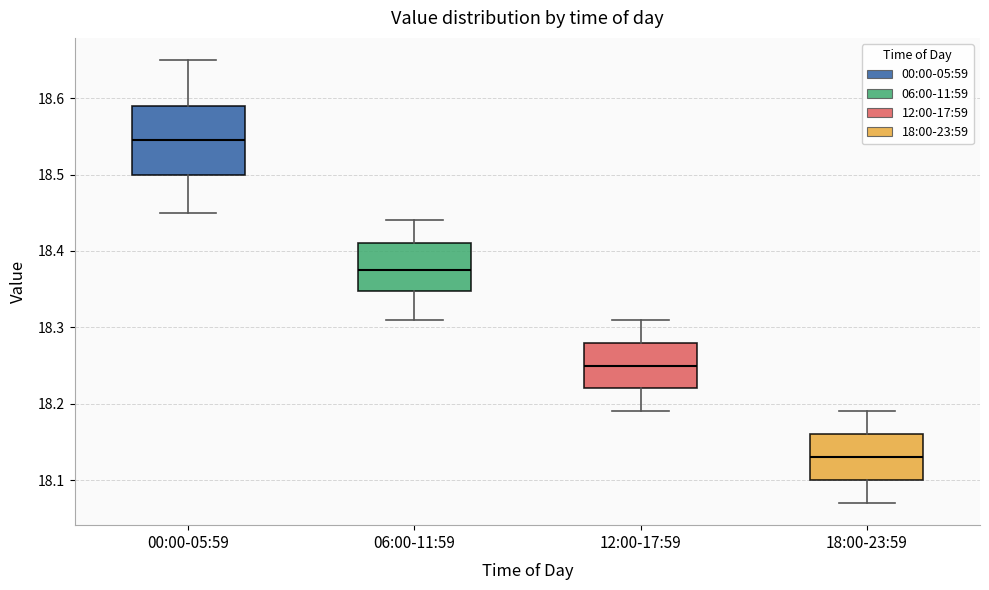

Where does the upper whisker of the box for 00:00-05:59 end on the y-axis? The values are not printed on the chart, so give them approximately, as read against the axis.

18.65